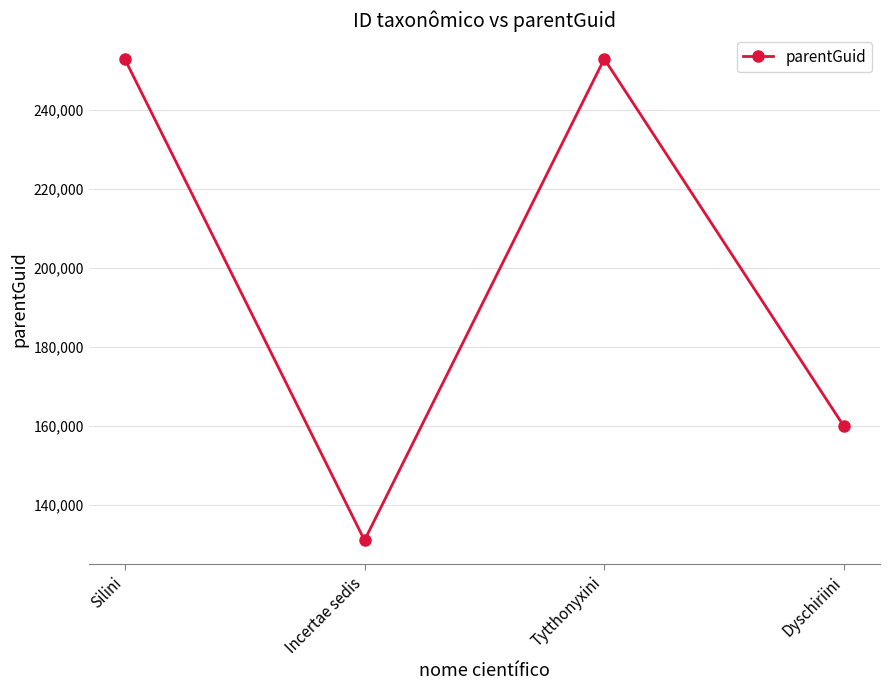

What is the change in value from Incertae sedis to Dyschiriini?

+28817